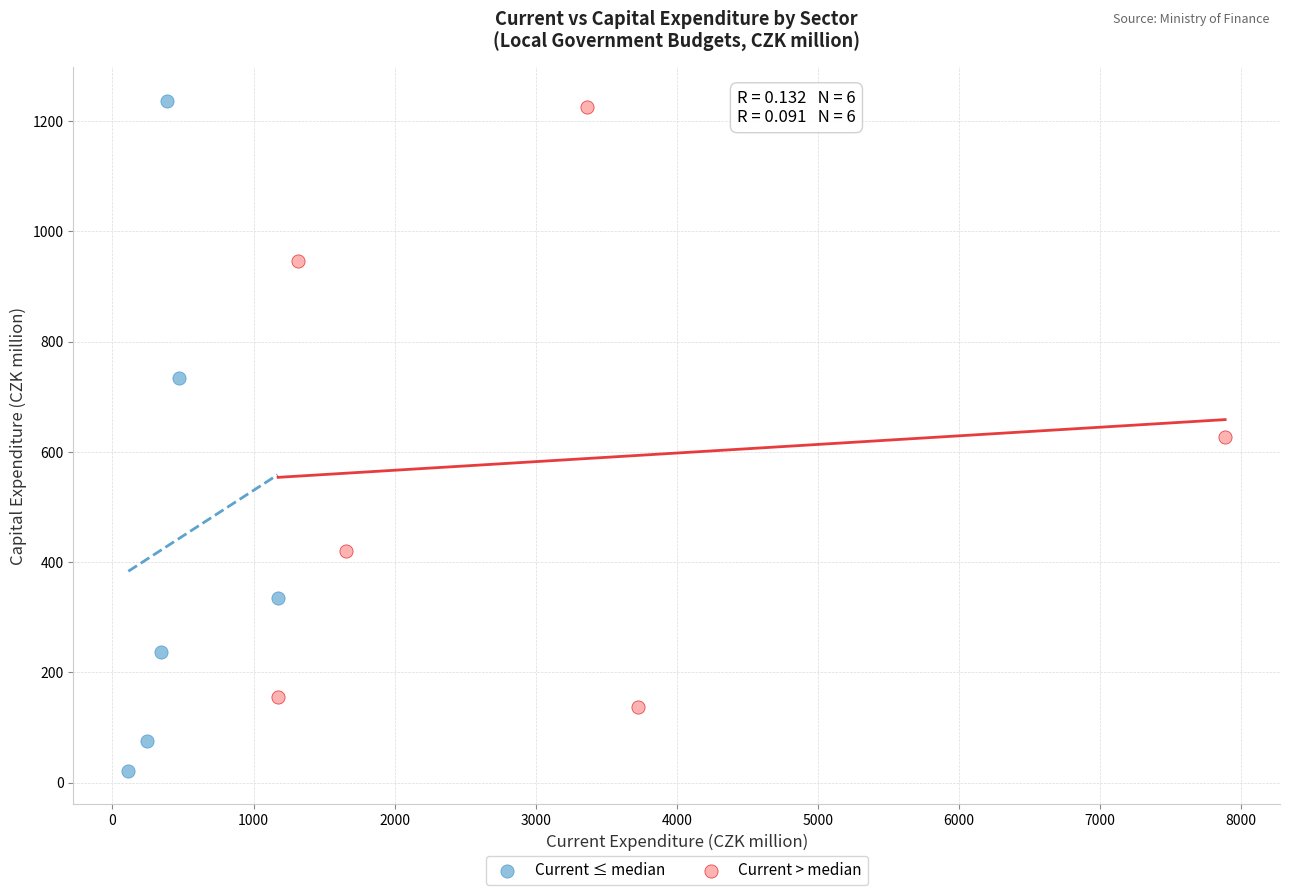

Which series reaches the minimum Y coordinate?

Current ≤ median